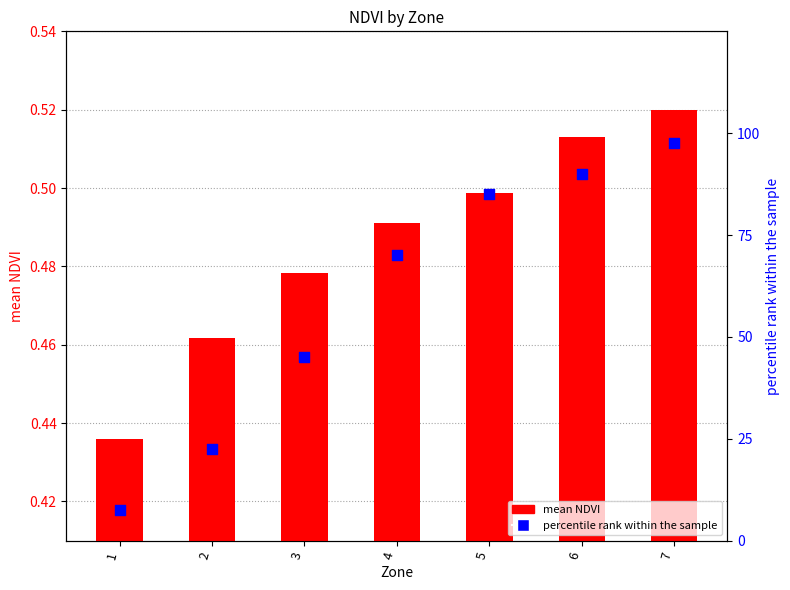

Is the value of mean NDVI at 3 greater than the value of percentile rank within the sample at 7?

No